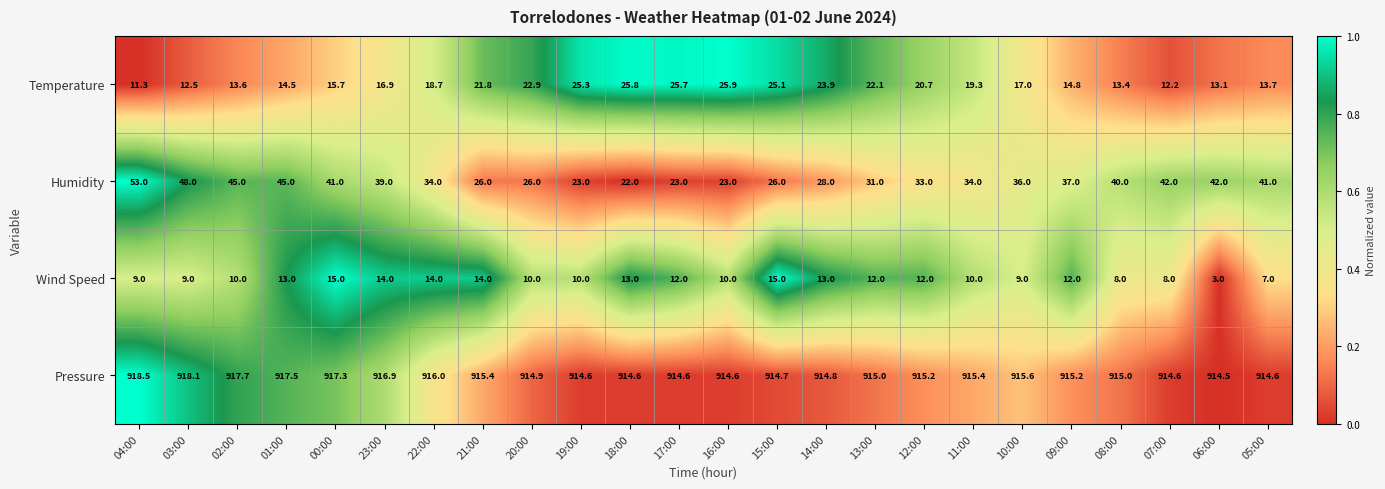

List the series in order of their peak value, lowest first.

Wind Speed, Temperature, Humidity, Pressure